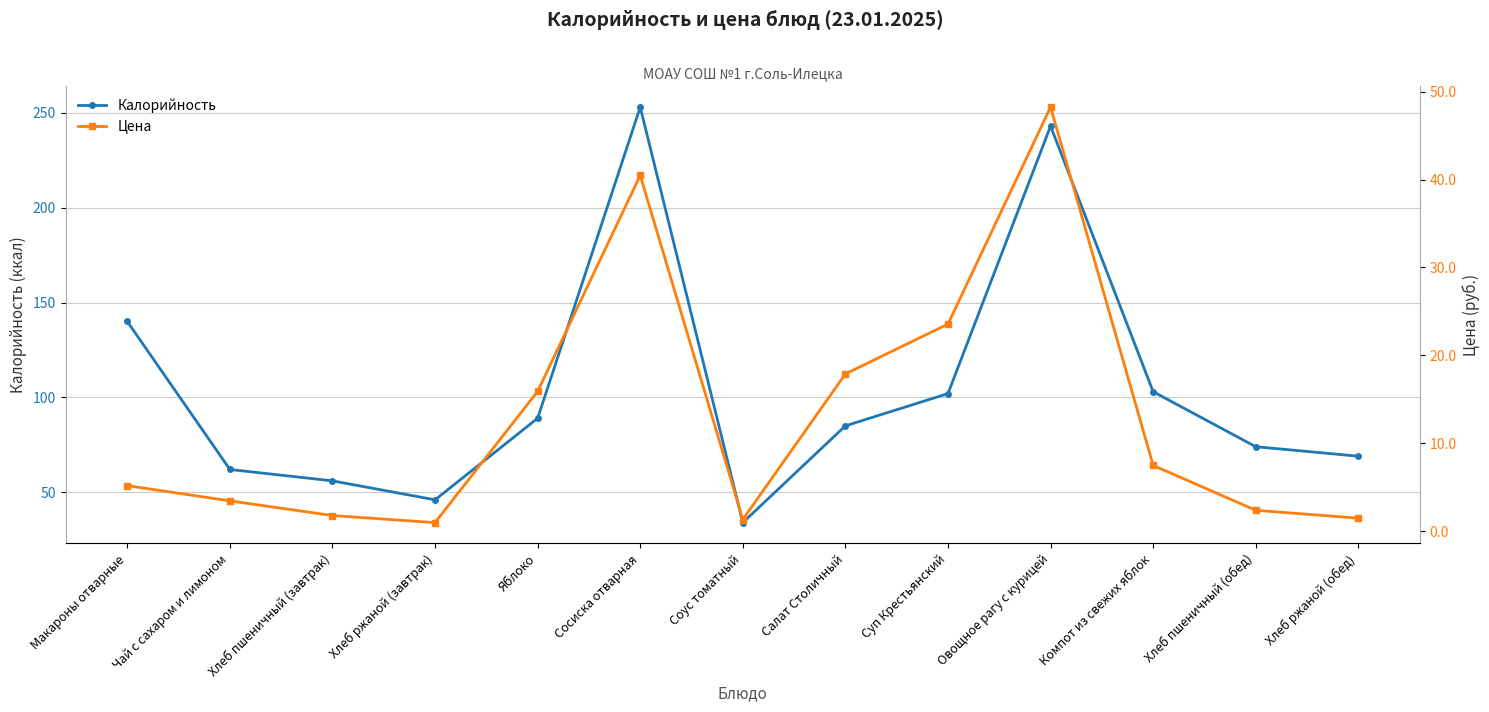

Which category has the lowest value across all series?

Хлеб ржаной (завтрак)